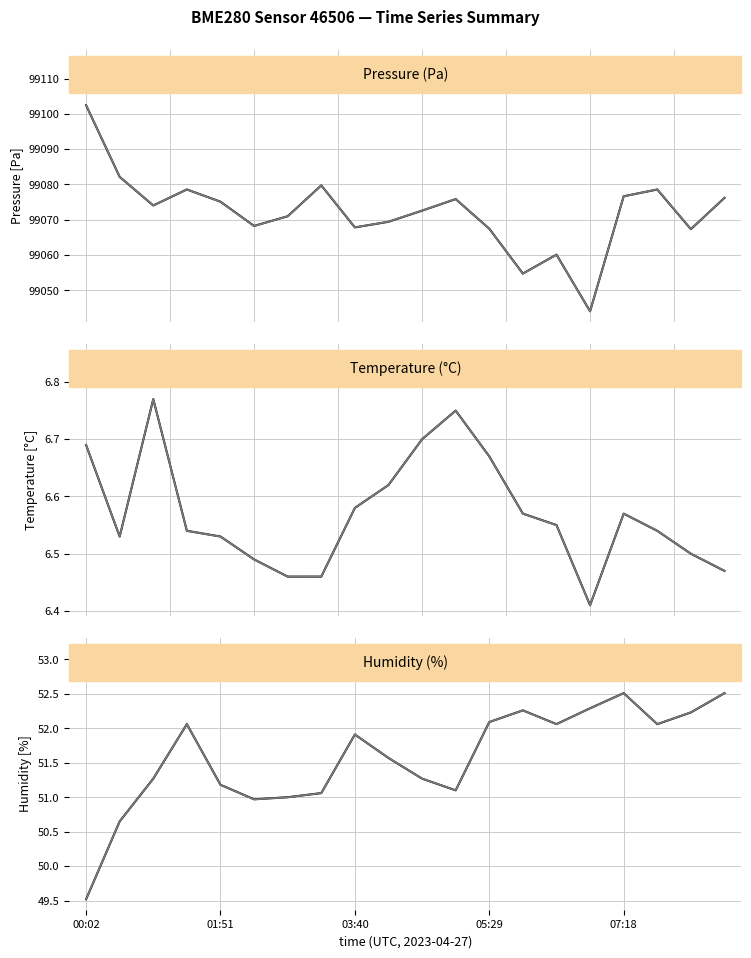

At which label does humidity first exceed 51?

00:56